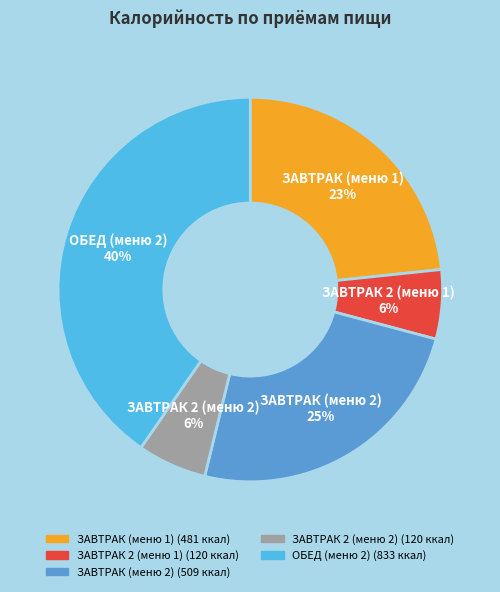

Is ОБЕД (меню 2) the majority of the pie?

No